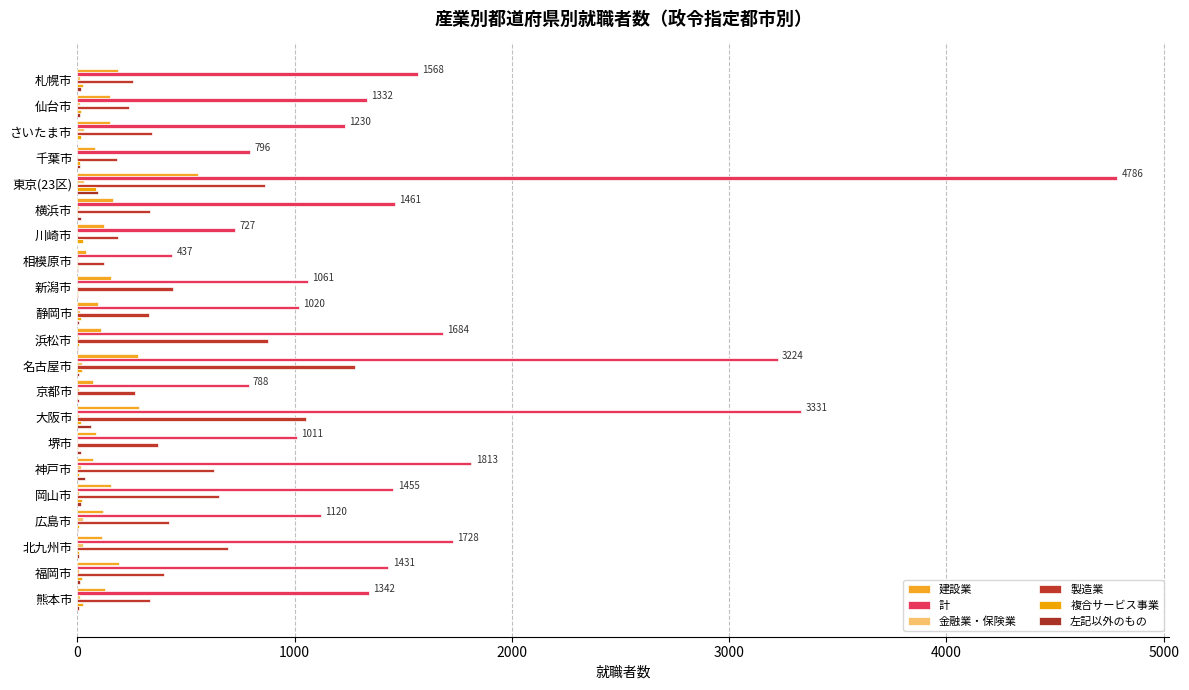

Rank the series by their maximum value, from highest to lowest.

計, 製造業, 建設業, 左記以外のもの, 複合サービス事業, 金融業・保険業